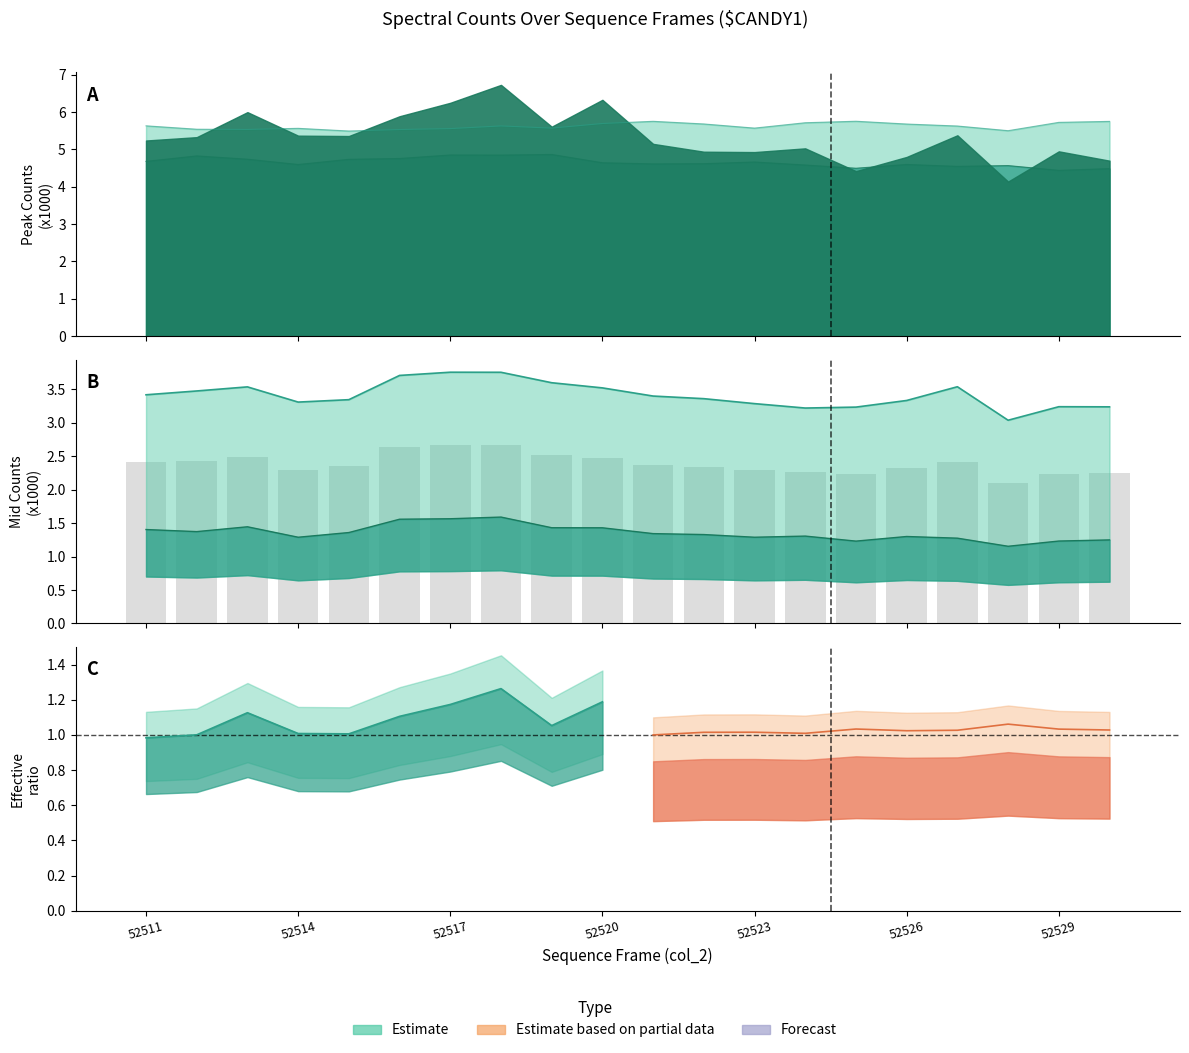

Does the chart contain any negative values?

No